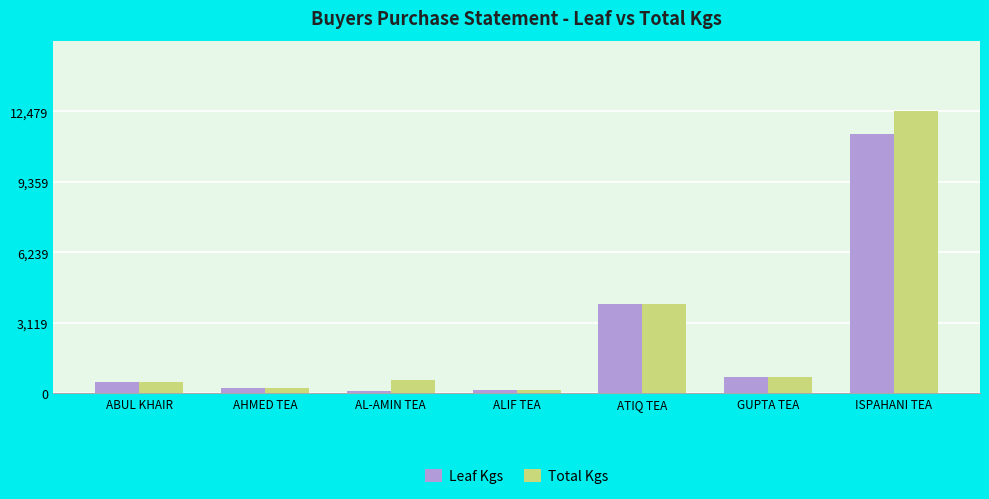

The Leaf Kgs series shows 16999.2 at ISPAHANI TEA. True or false?

False